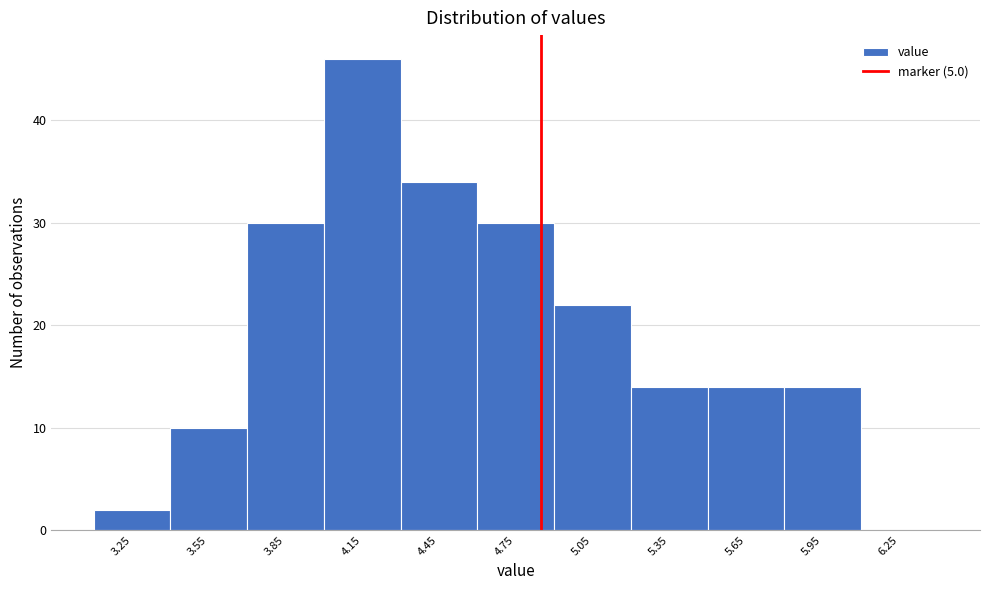

Reading left to right, transcribe all the data shown in this chart.

3.25=2	3.55=10	3.85=30	4.15=46	4.45=34	4.75=30	5.05=22	5.35=14	5.65=14	5.95=14	6.25=0